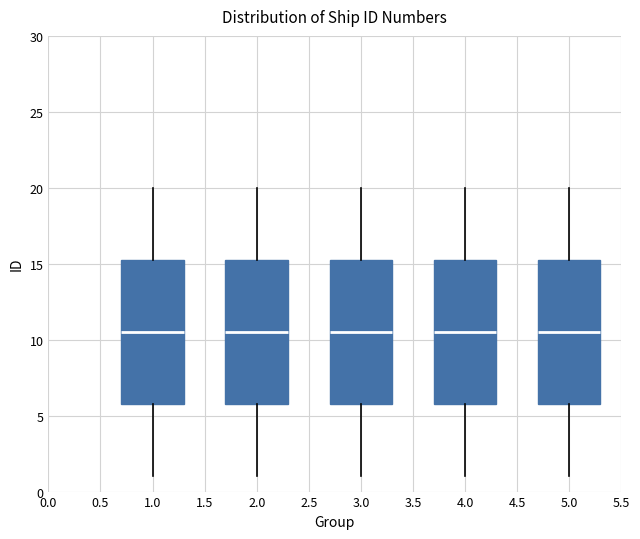

Reading left to right, read every box against the y-axis: the position of its median line, the range the box covers, and the ends of its whiskers. The values are not printed on the chart, so give them approximately, as read against the axis.

1.0: median 10.5, box 6.0 to 15.5, whiskers 1.0 to 20.0
2.0: median 10.5, box 6.0 to 15.5, whiskers 1.0 to 20.0
3.0: median 10.5, box 6.0 to 15.5, whiskers 1.0 to 20.0
4.0: median 10.5, box 6.0 to 15.5, whiskers 1.0 to 20.0
5.0: median 10.5, box 6.0 to 15.5, whiskers 1.0 to 20.0